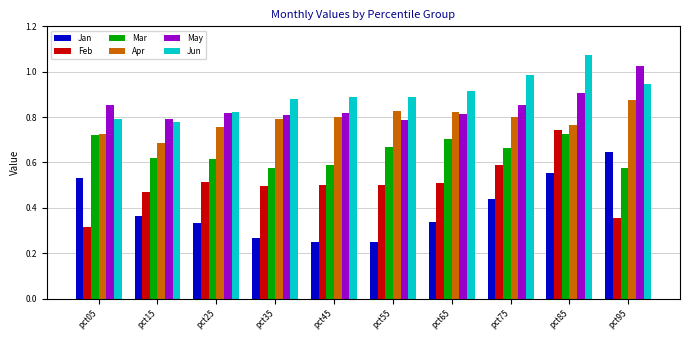

Between pct55 and pct85, which series saw the biggest shift?

Jan